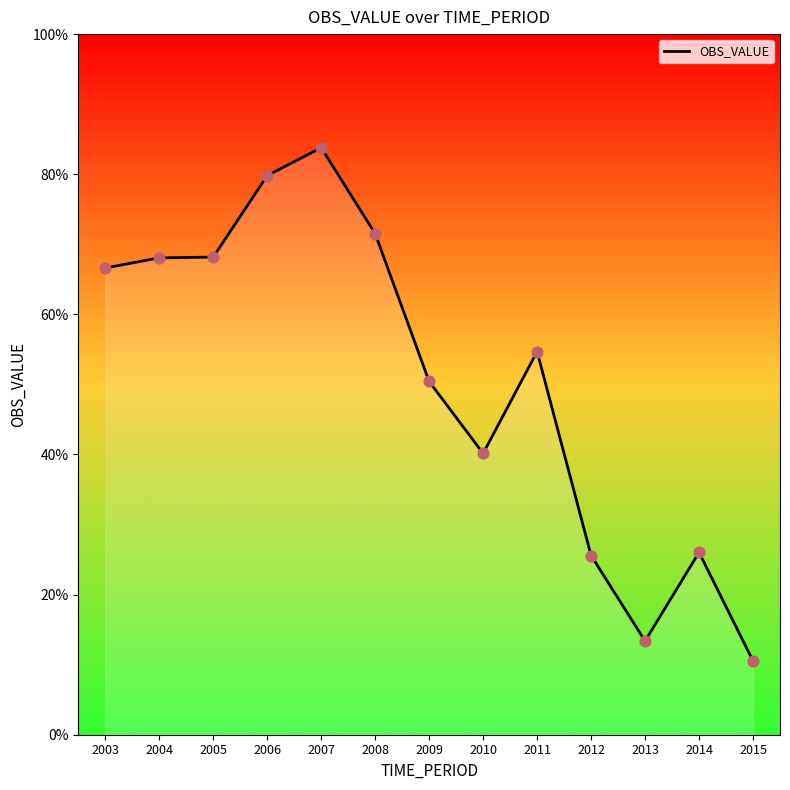

Which has a higher value, 2009 or 2006?

2006